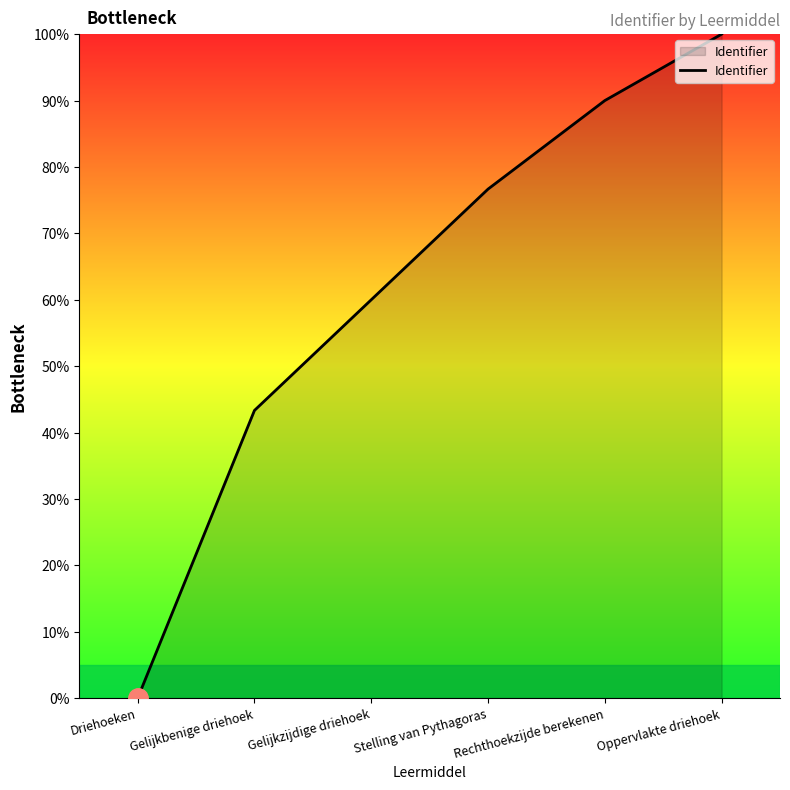

True or false: the data shows 90.0 at Rechthoekzijde berekenen.

True